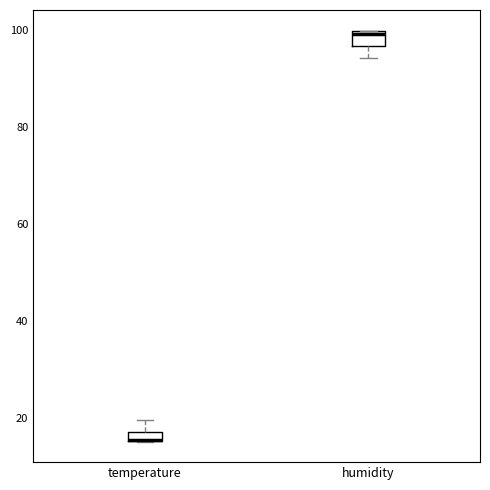

Where is the lower edge of the box for temperature on the y-axis? The values are not printed on the chart, so give them approximately, as read against the axis.

16